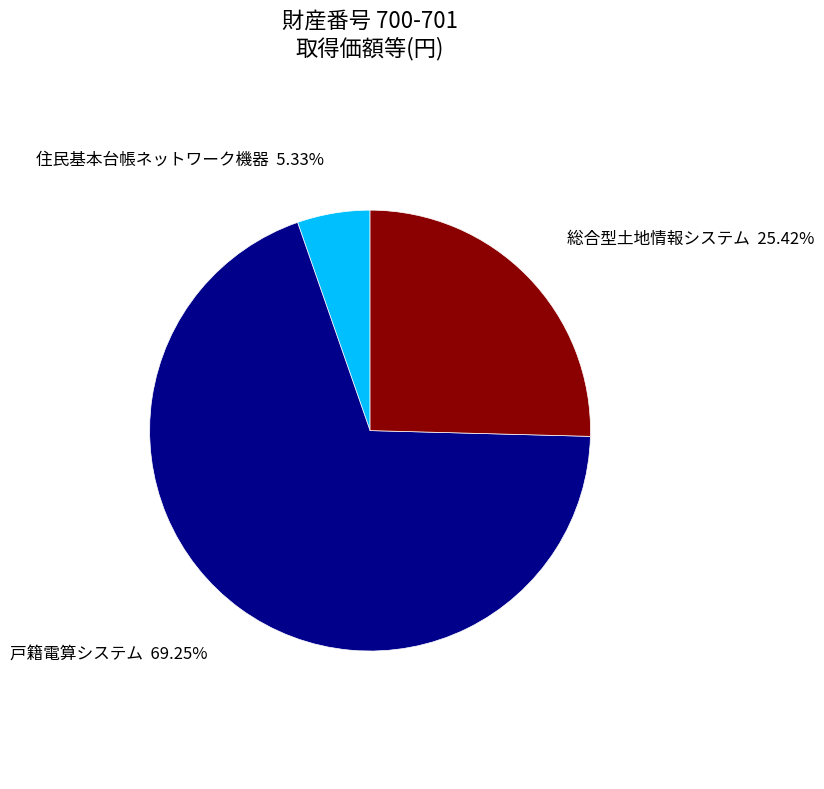

What is the smallest slice in the pie chart?

住民基本台帳ネットワーク機器